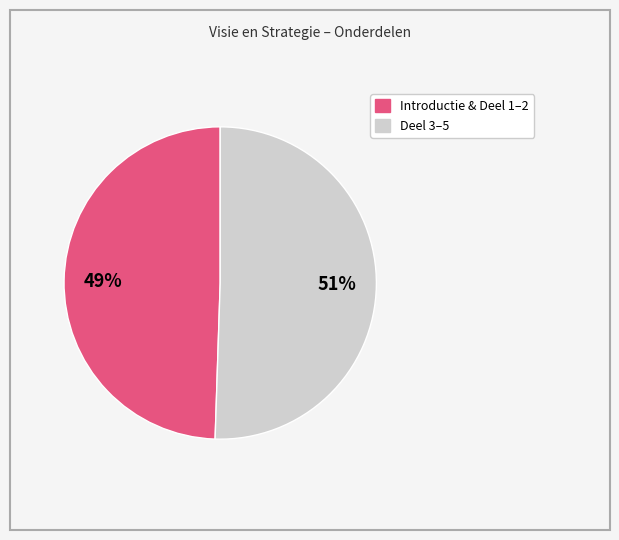

Is there any slice that represents more than half of the pie?

Yes